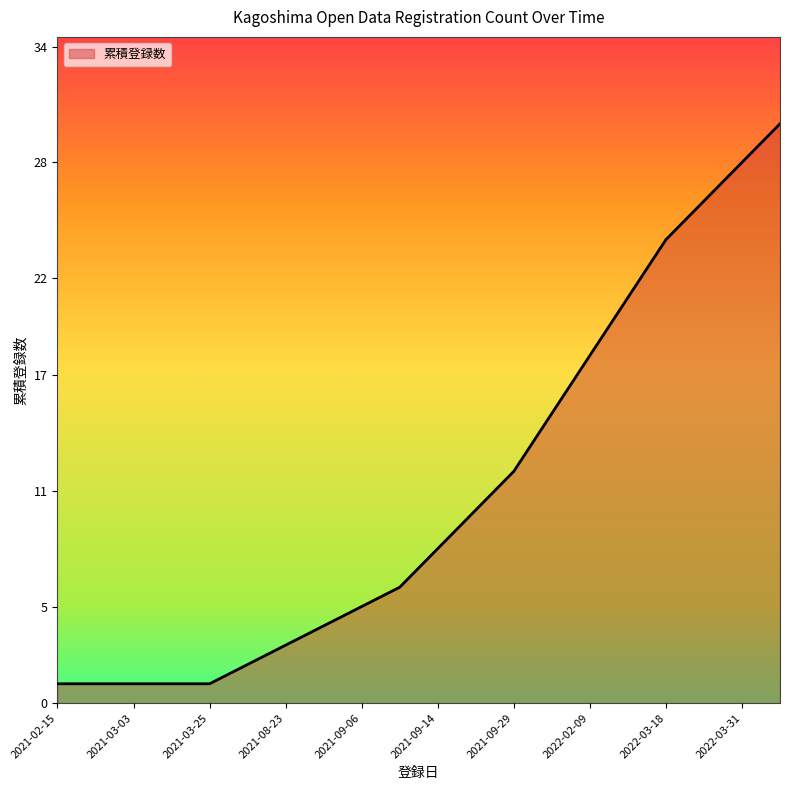

What is the maximum value shown in the chart?

30